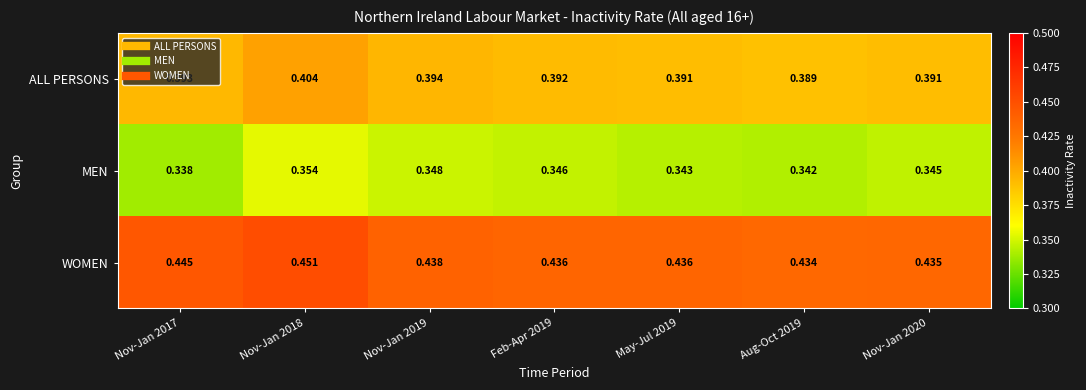

Is the value of WOMEN at Feb-Apr 2019 greater than the value of ALL PERSONS at Nov-Jan 2019?

Yes